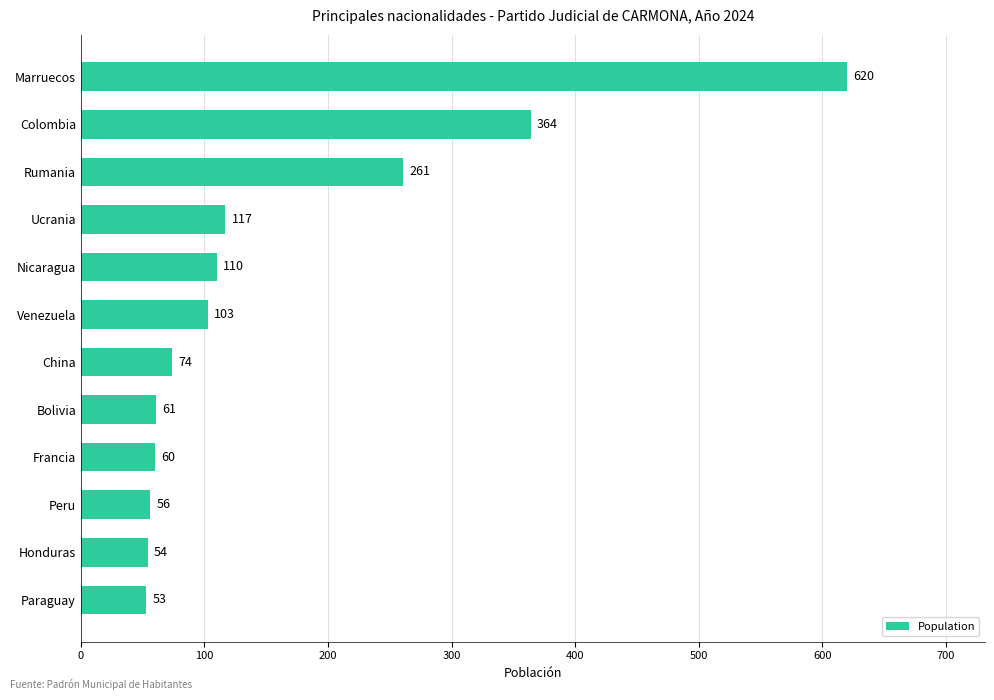

What is the ratio of the value at Honduras to the value at Nicaragua?

0.5